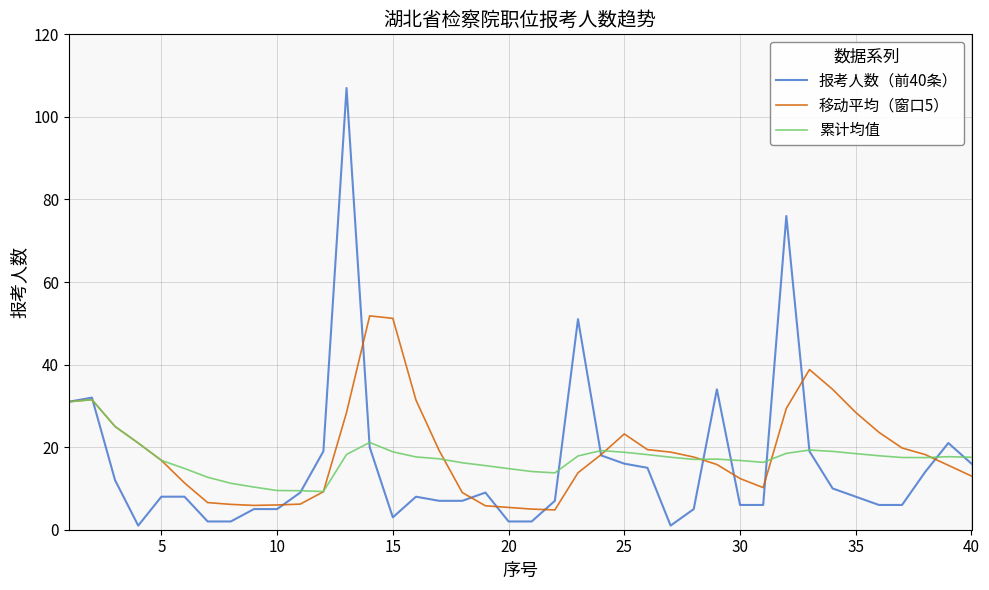

List the series in order of their peak value, highest first.

报考人数（前40条）, 移动平均（窗口5）, 累计均值